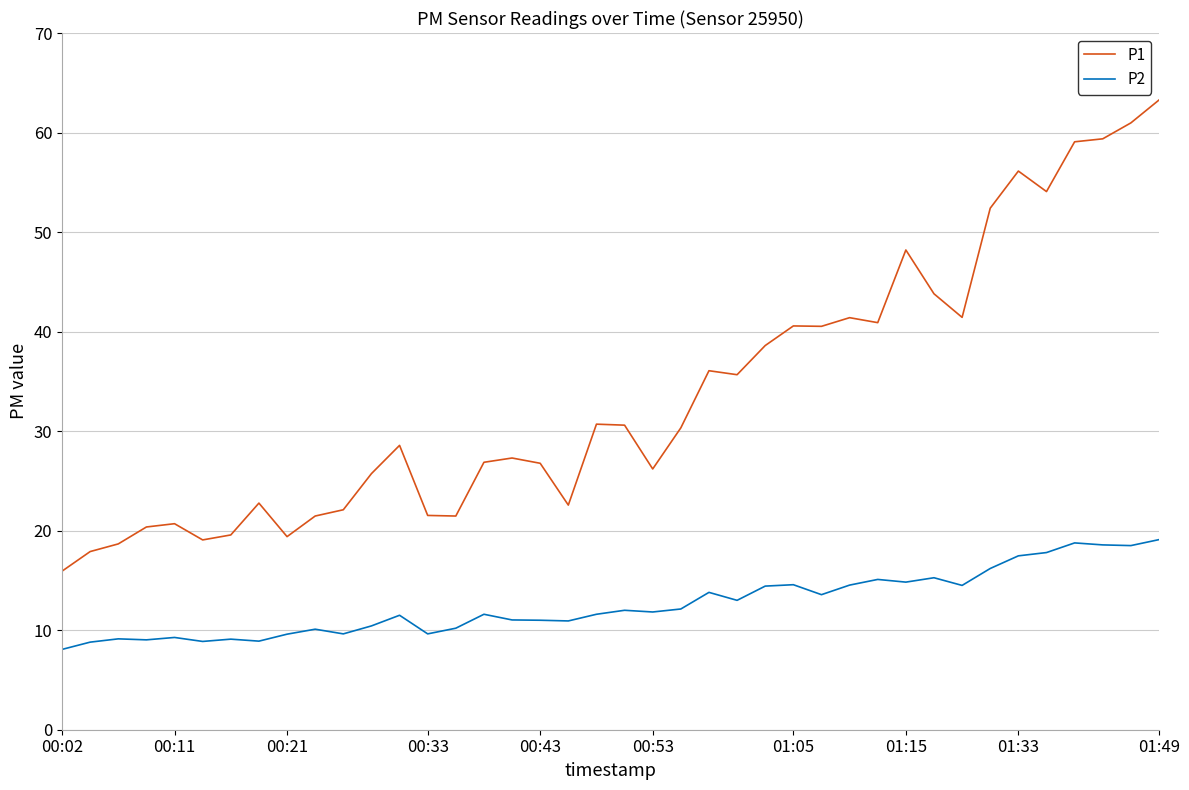

List the series in order of their peak value, lowest first.

P2, P1